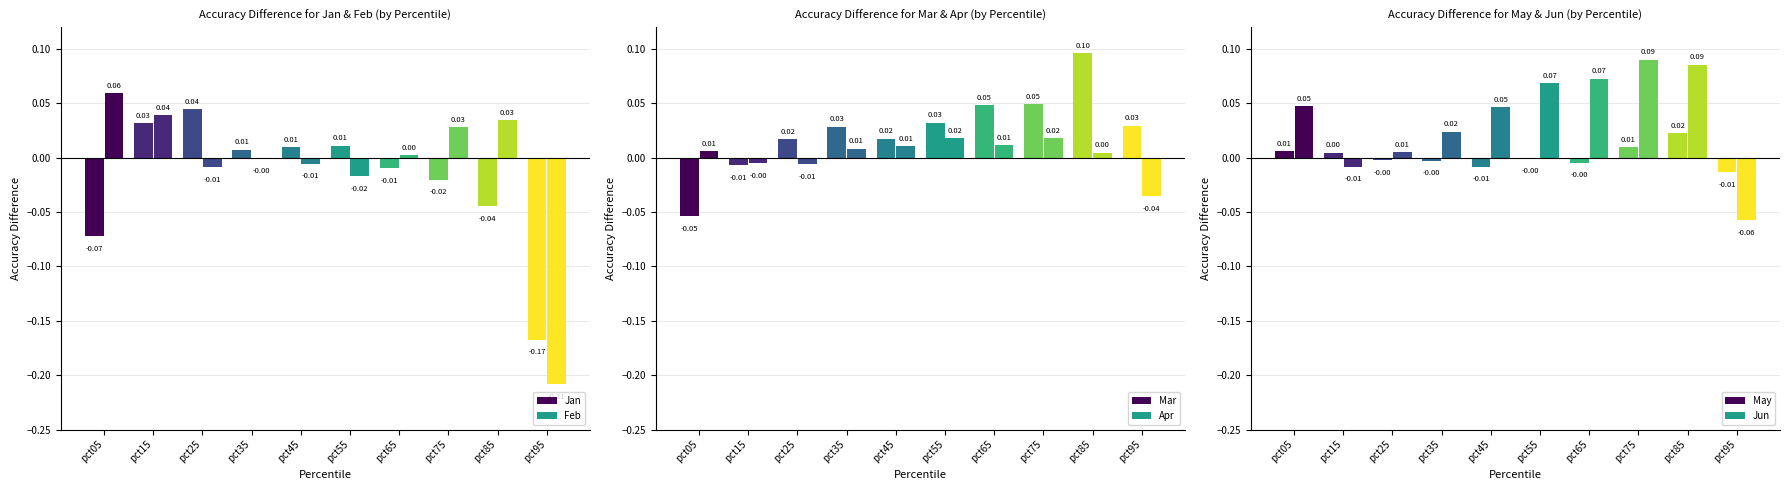

True or false: Mar has a value of -0.1 at pct05.

True